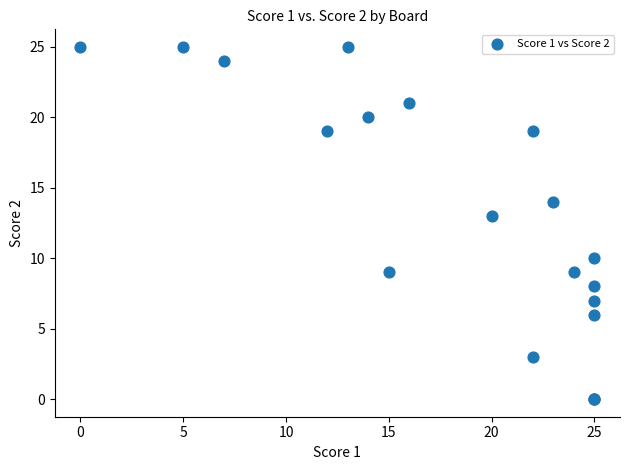

What Y value in the scatter plot is closest to 12?

13